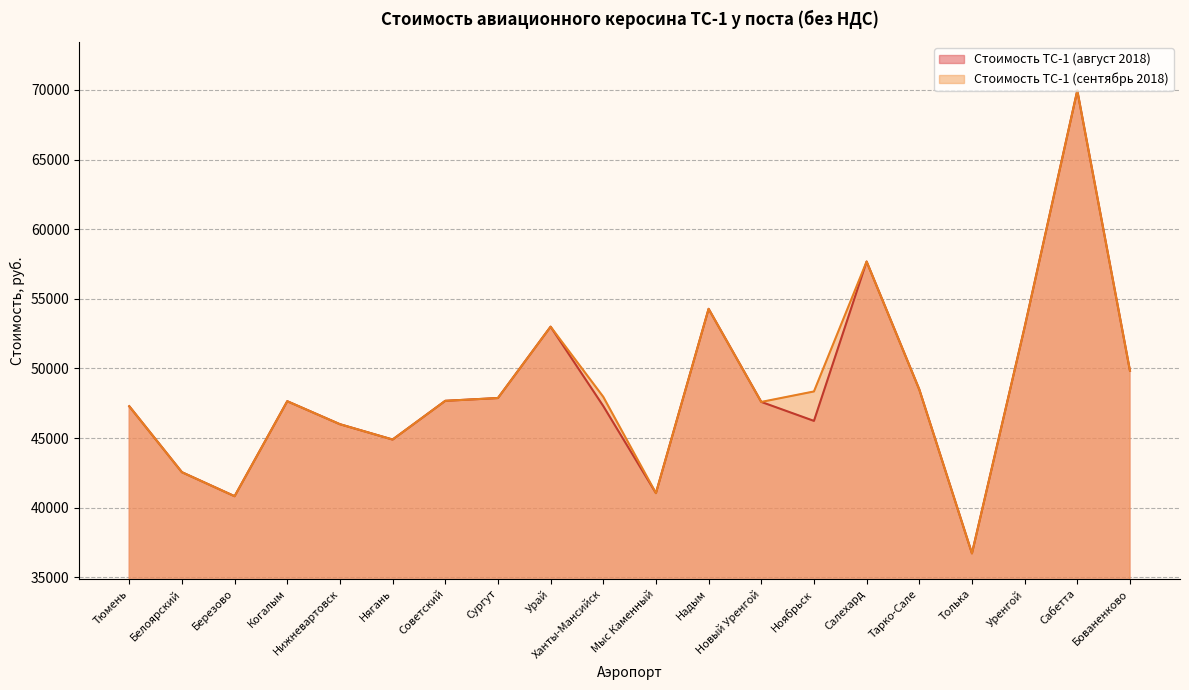

Which series has the widest spread of values?

Стоимость ТС-1 (август 2018)